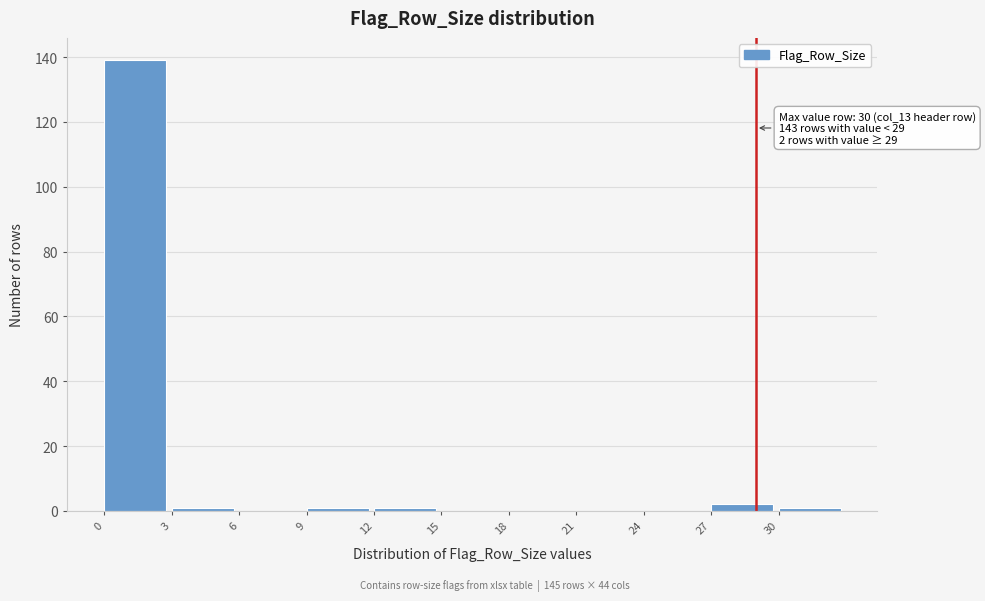

Over which range of the x-axis is the bar tallest?

0 to 3